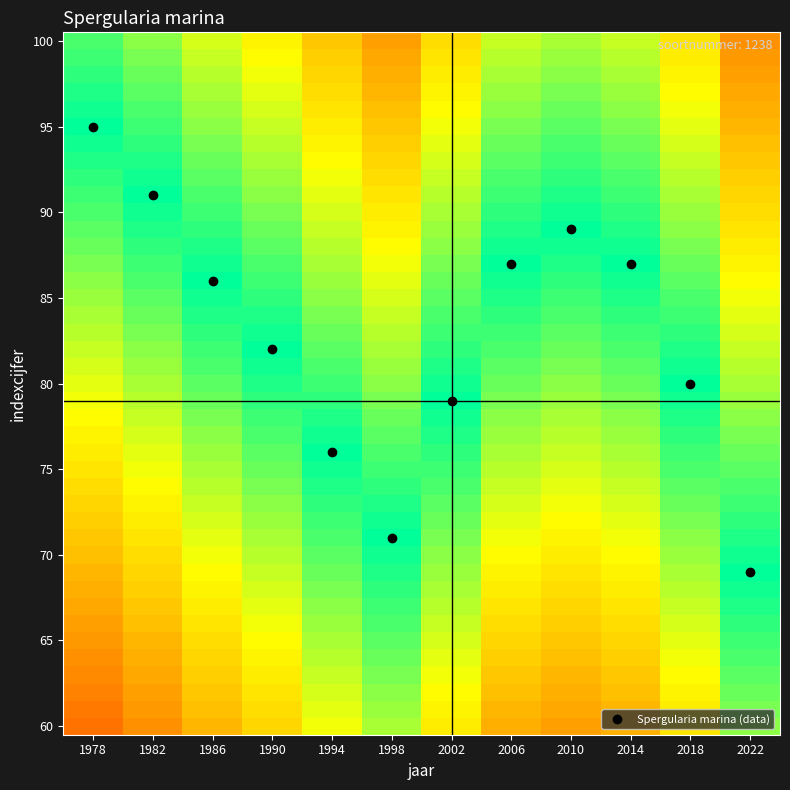

What is the smallest value displayed?

69